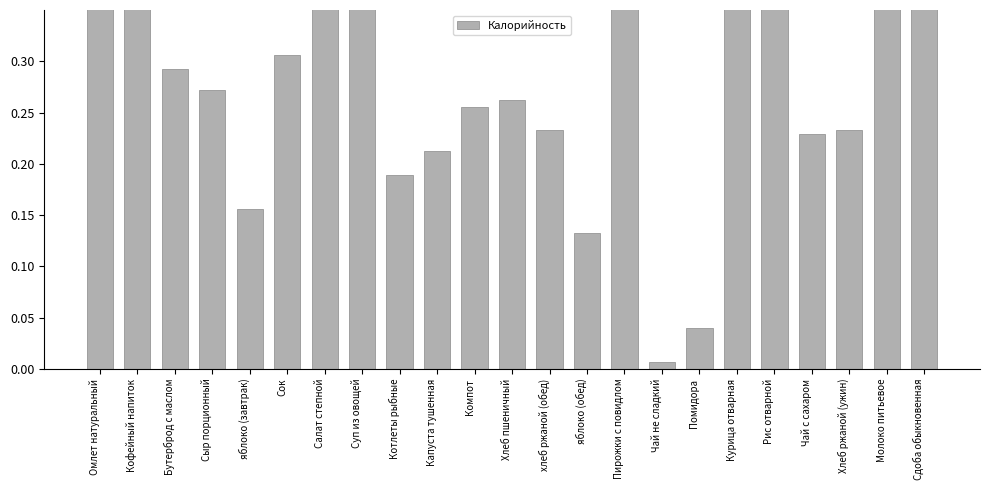

What is the change in value from Омлет натуральный to Чай с сахаром?

-0.2